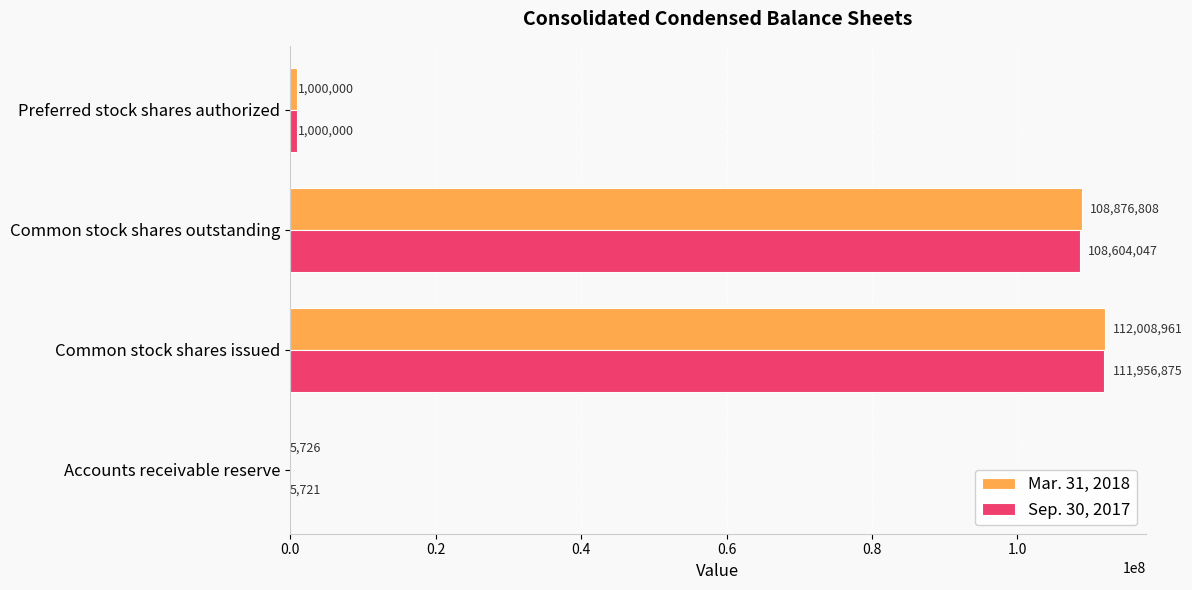

Which series changed the most between Common stock shares issued and Preferred stock shares authorized?

Mar. 31, 2018